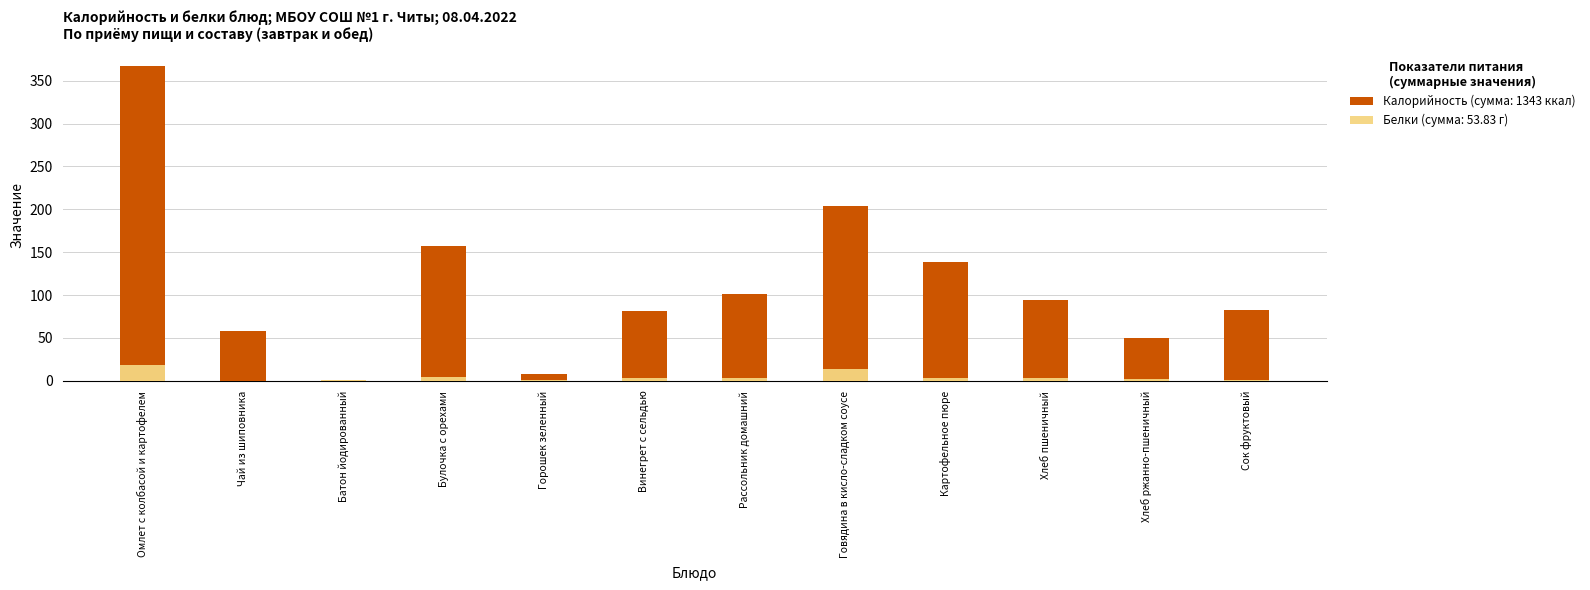

How many categories are shown in the chart?

12